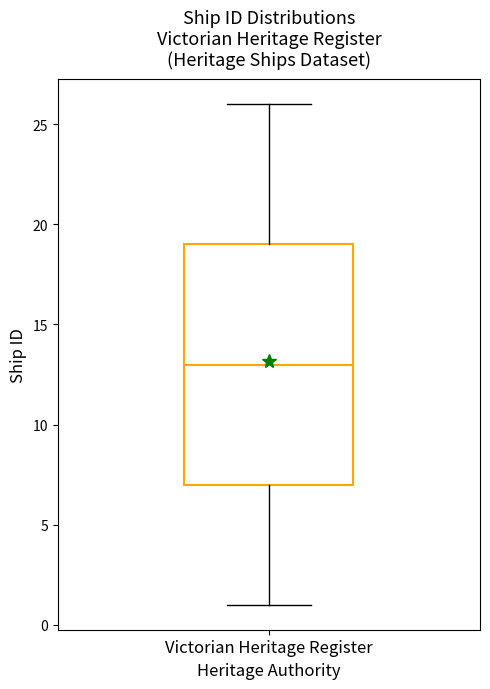

Transcribe this box plot: give where the median line is, the range the box spans, and where the two whiskers end, as read against the y-axis. The values are not printed on the chart, so give them approximately, as read against the axis.

median 13, box 7 to 19, whiskers 1 to 26